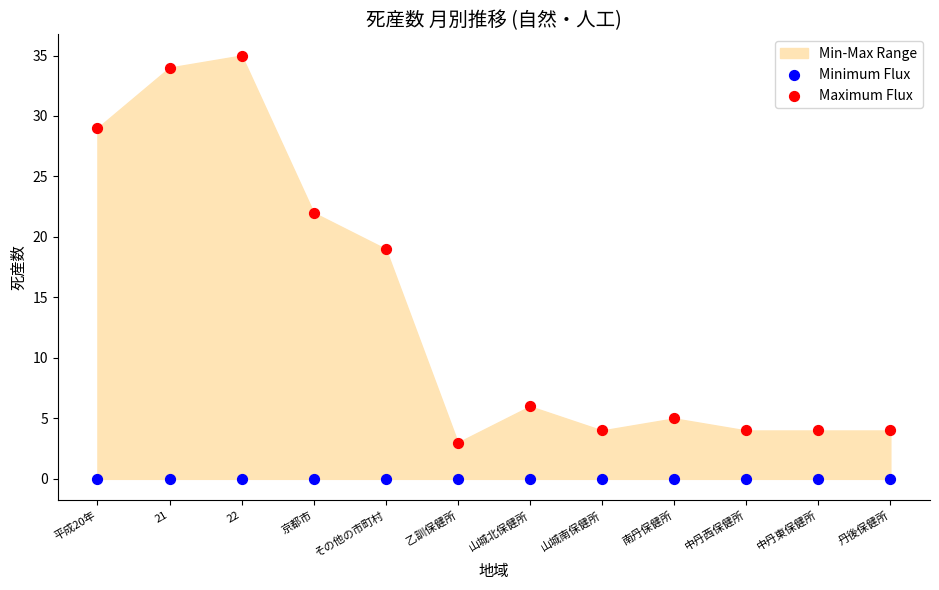

Which series reaches the minimum Y coordinate?

Minimum Flux